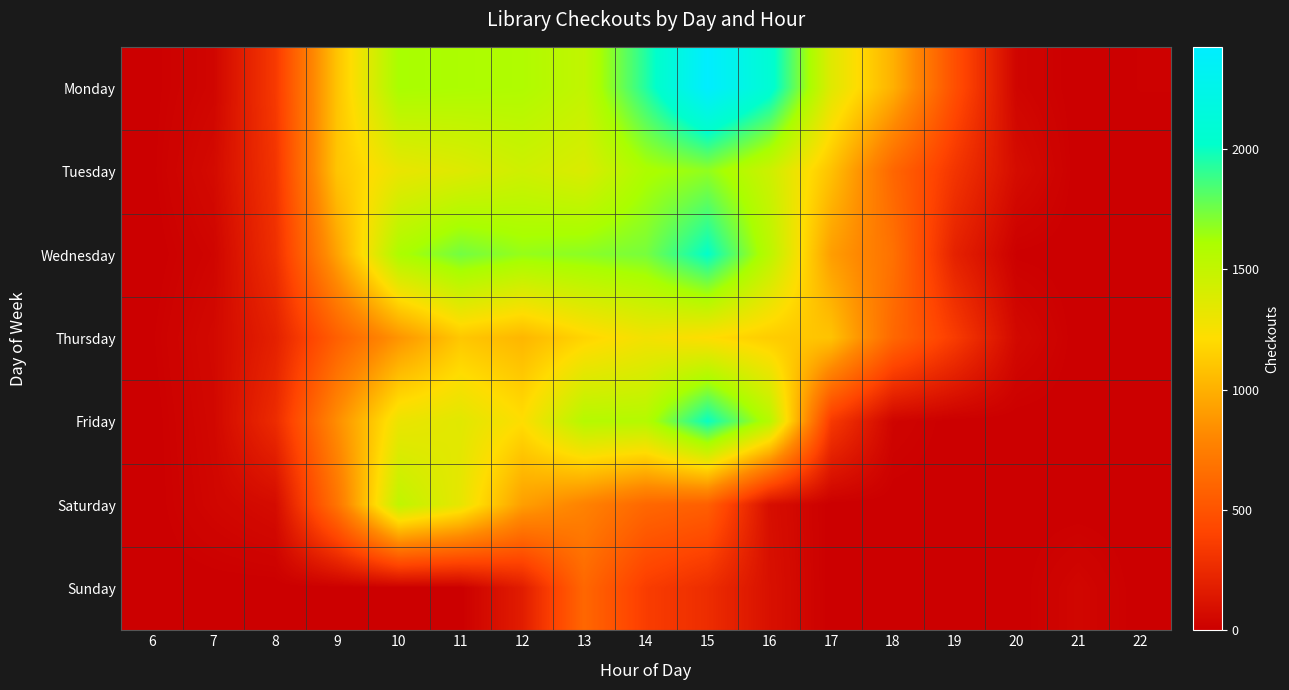

Reading left to right, extract all data points from this chart.

Monday: 6=4	7=37	8=342	9=1094	10=1618	11=1600	12=1584	13=1504	14=1939	15=2425	16=2083	17=1365	18=1004	19=475	20=34	21=0	22=10
Tuesday: 6=5	7=64	8=313	9=1099	10=1314	11=1368	12=1442	13=1386	14=1600	15=1675	16=1453	17=1083	18=613	19=317	20=76	21=0	22=0
Wednesday: 6=0	7=34	8=281	9=937	10=1601	11=1748	12=1666	13=1691	14=1738	15=2017	16=1538	17=915	18=675	19=203	20=6	21=0	22=0
Thursday: 6=7	7=57	8=196	9=569	10=870	11=1110	12=1031	13=1172	14=1270	15=1211	16=1135	17=1090	18=620	19=357	20=57	21=0	22=0
Friday: 6=1	7=48	8=260	9=837	10=1305	11=1354	12=1218	13=1559	14=1567	15=1999	16=1559	17=345	18=31	19=0	20=0	21=0	22=0
Saturday: 6=0	7=40	8=74	9=695	10=1511	11=1326	12=919	13=776	14=617	15=567	16=91	17=0	18=0	19=0	20=2	21=0	22=0
Sunday: 6=0	7=0	8=0	9=0	10=0	11=1	12=173	13=615	14=364	15=269	16=102	17=0	18=0	19=0	20=0	21=41	22=0